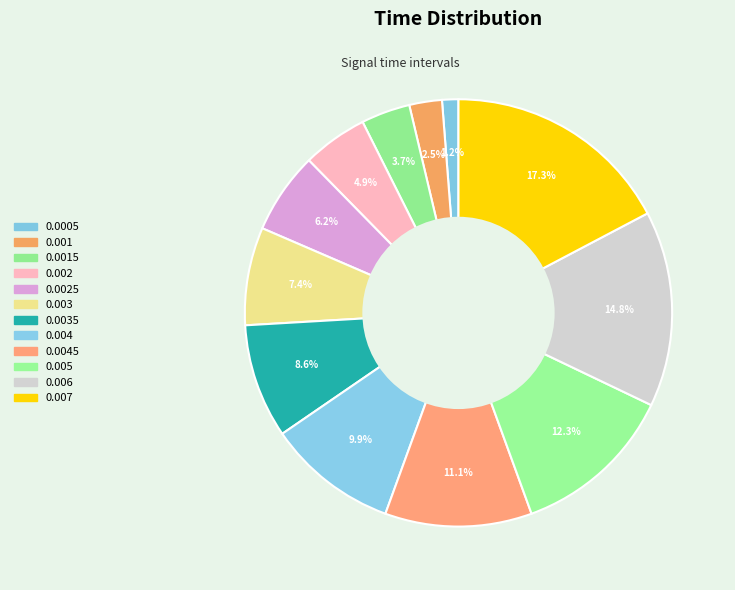

How many slices are in this pie chart?

12